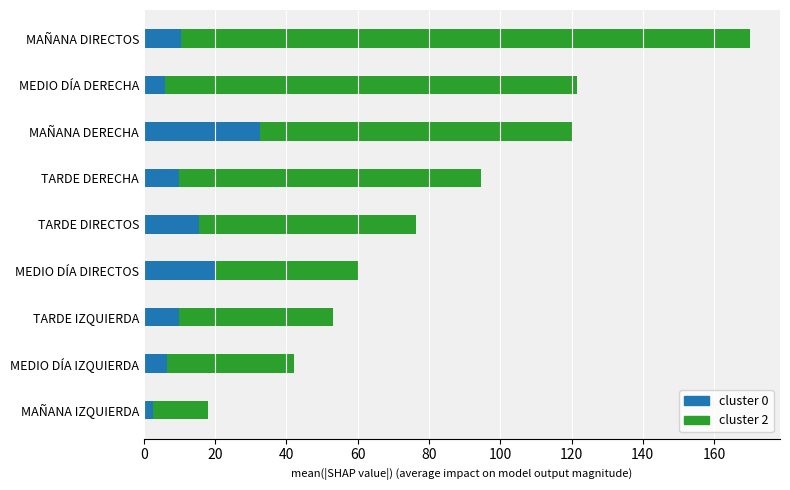

What is the sum of the cluster 0 values at MEDIO DÍA IZQUIERDA and MAÑANA DERECHA?

39.0